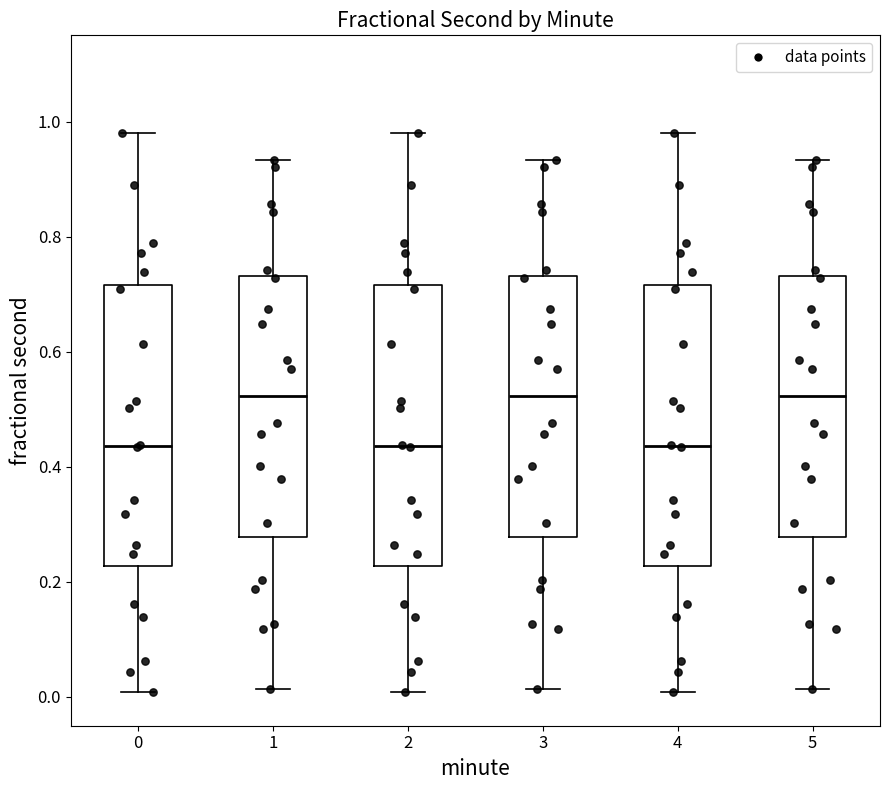

Where is the lower edge of the box at x = 4 on the y-axis? The values are not printed on the chart, so give them approximately, as read against the axis.

0.22